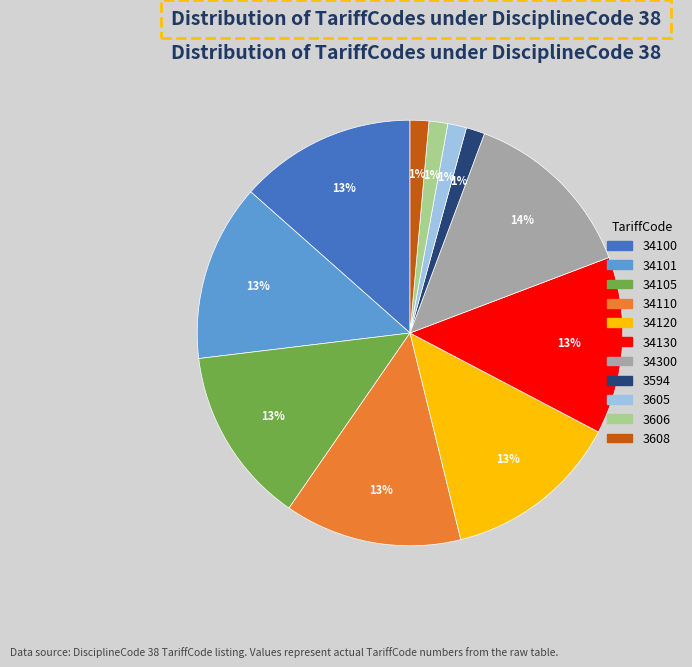

Is there a majority slice in this chart?

No